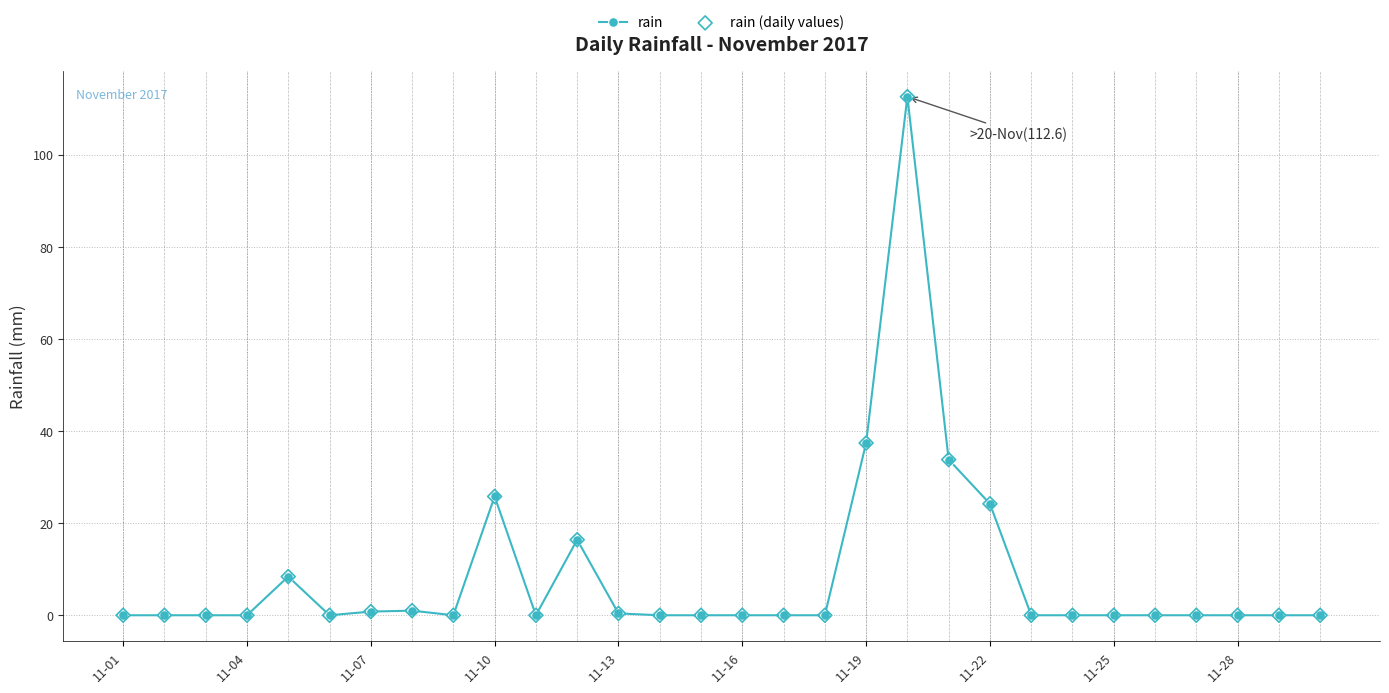

True or false: the data has more than 1 interior local peaks.

True